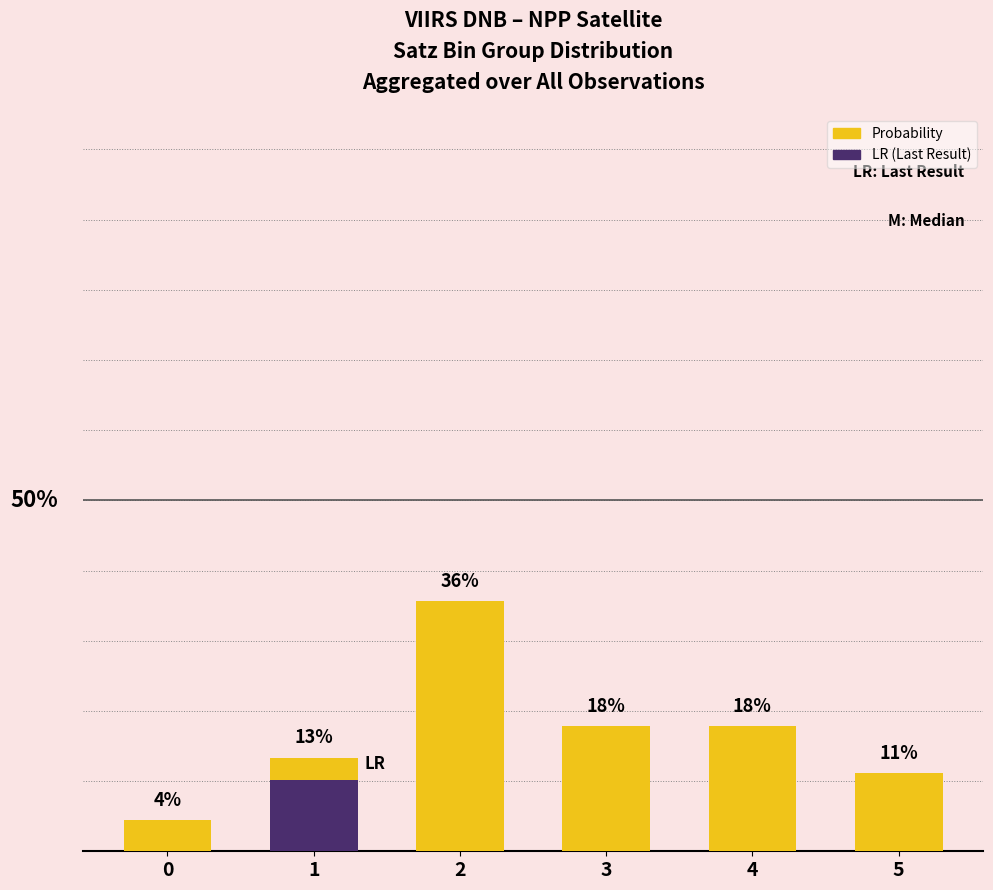

Reading left to right, extract all data points from this chart.

Probability: 4.4	13.3	35.6	17.8	17.8	11.1
LR: 0.0	10.2	0.0	0.0	0.0	0.0